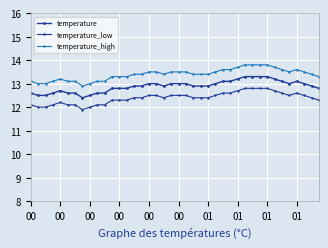

Does the chart have visible grid lines?

Yes